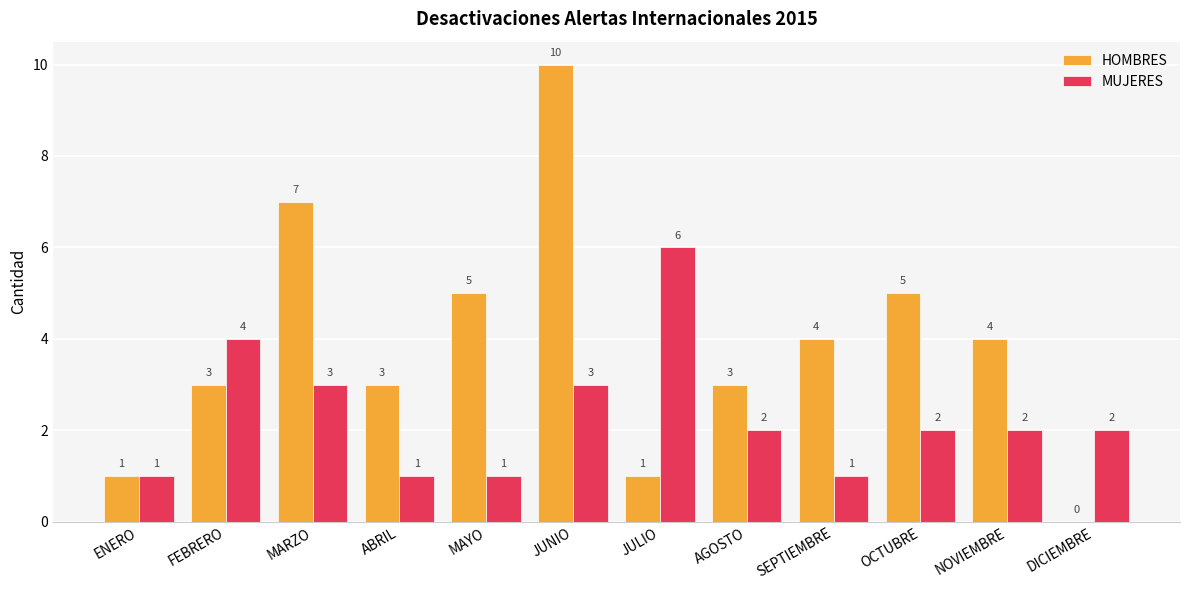

Reading right to left, transcribe all the data shown in this chart.

HOMBRES: DICIEMBRE=0	NOVIEMBRE=4	OCTUBRE=5	SEPTIEMBRE=4	AGOSTO=3	JULIO=1	JUNIO=10	MAYO=5	ABRIL=3	MARZO=7	FEBRERO=3	ENERO=1
MUJERES: DICIEMBRE=2	NOVIEMBRE=2	OCTUBRE=2	SEPTIEMBRE=1	AGOSTO=2	JULIO=6	JUNIO=3	MAYO=1	ABRIL=1	MARZO=3	FEBRERO=4	ENERO=1